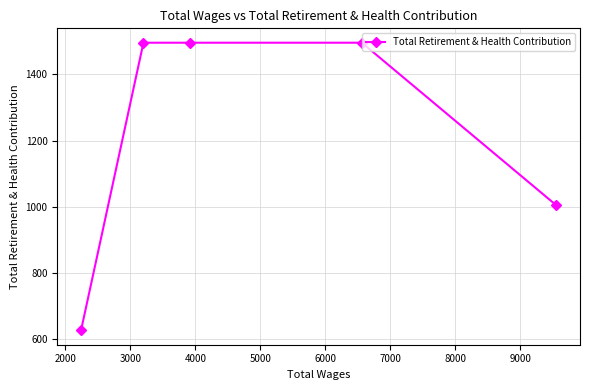

What is the value of the 3rd point from the left?

1496